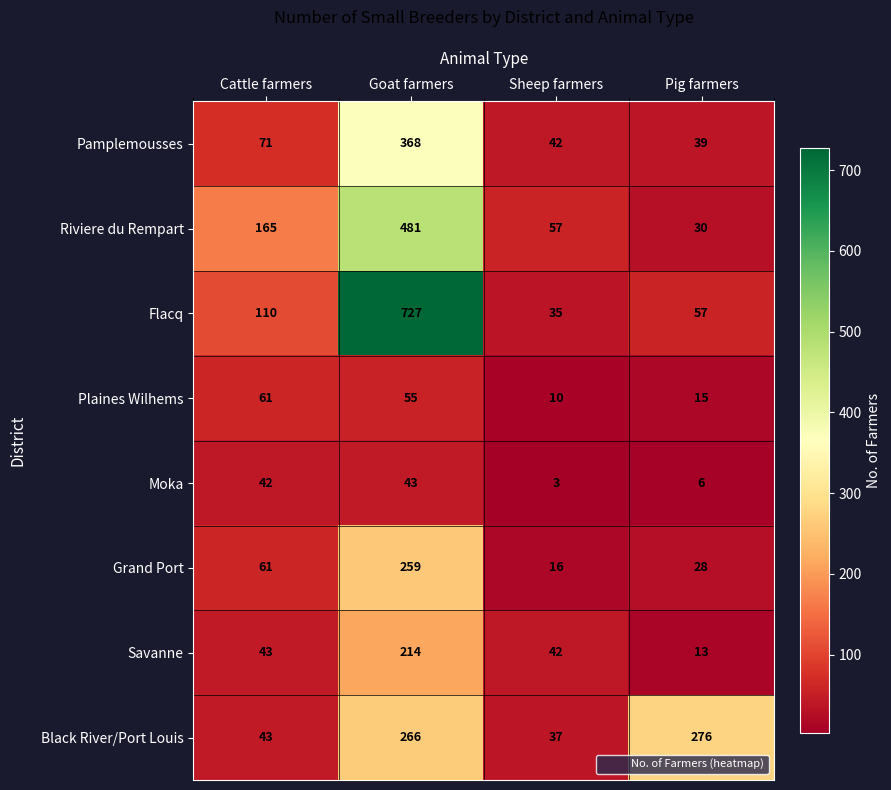

Between Goat farmers and Sheep farmers, which series saw the biggest shift?

Flacq